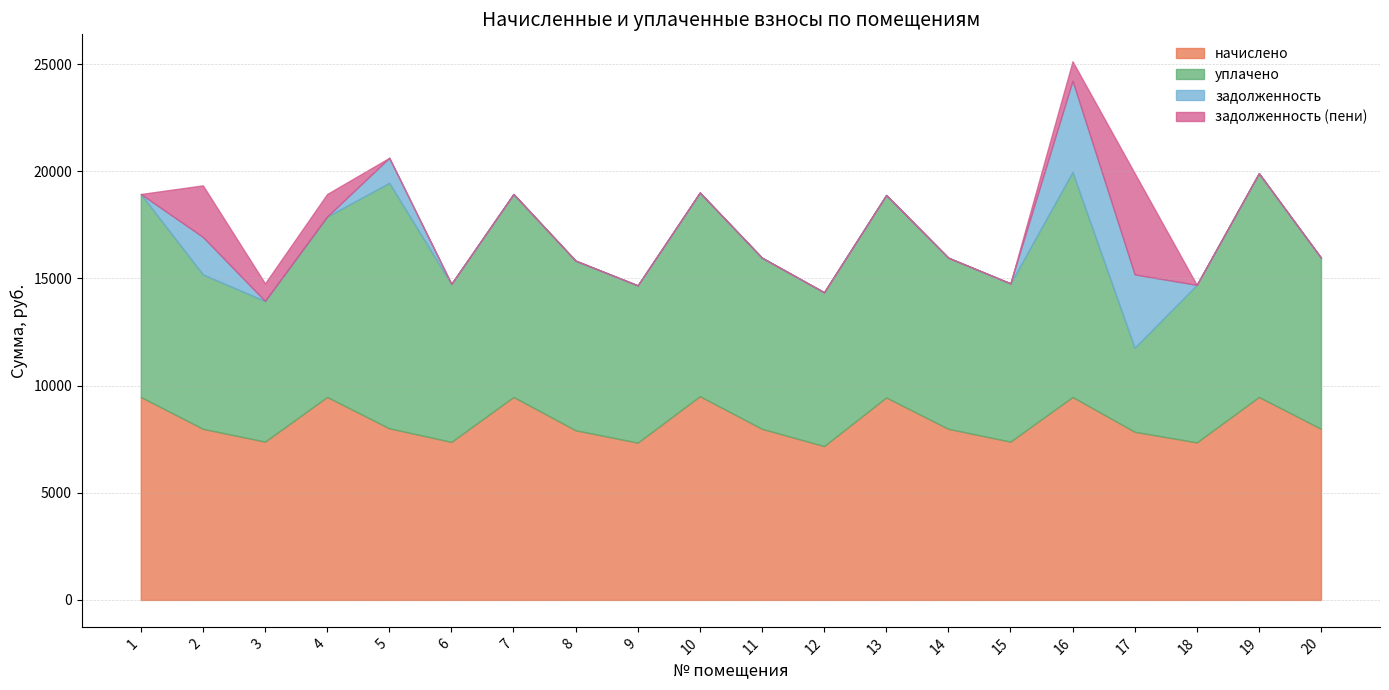

At which category is the sum across all series the highest?

16